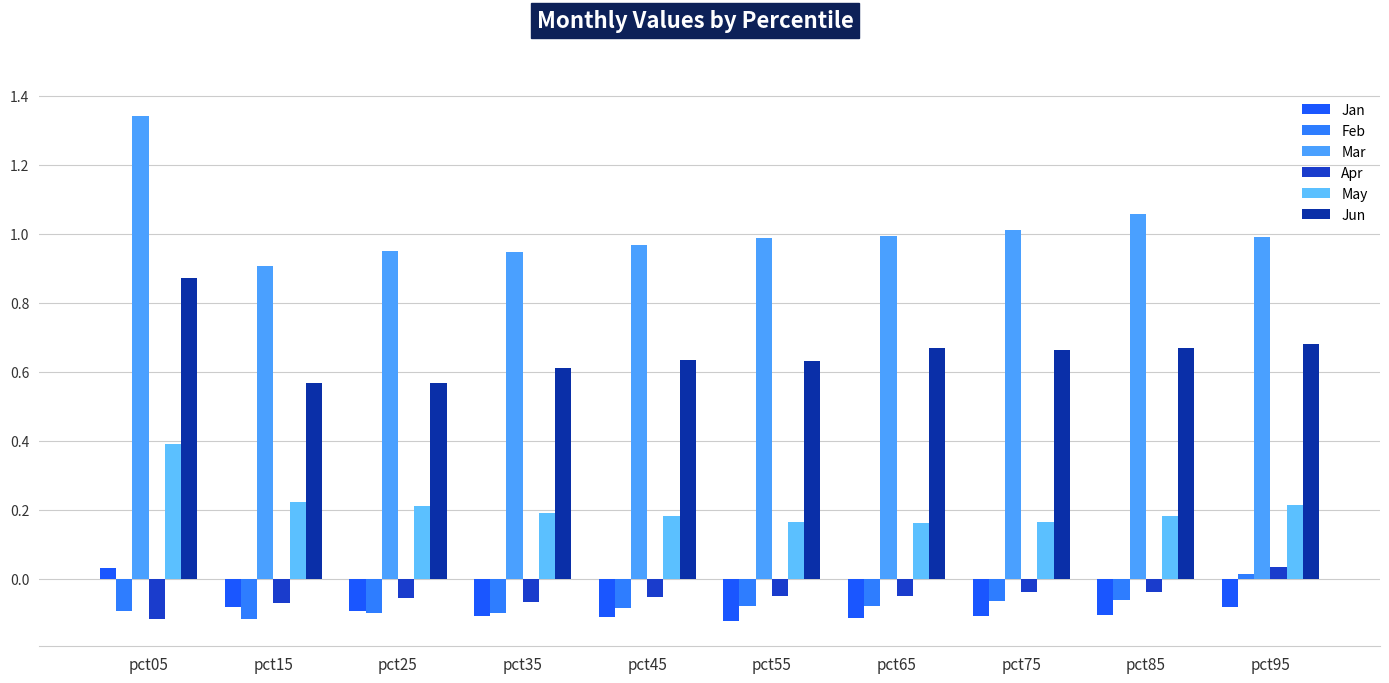

What is the smallest value displayed?

-0.1